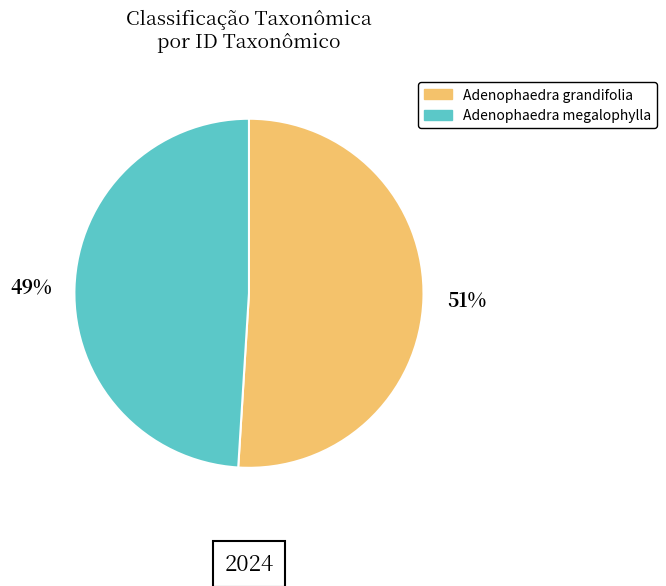

Rank the categories by value from lowest to highest.

Adenophaedra megalophylla, Adenophaedra grandifolia